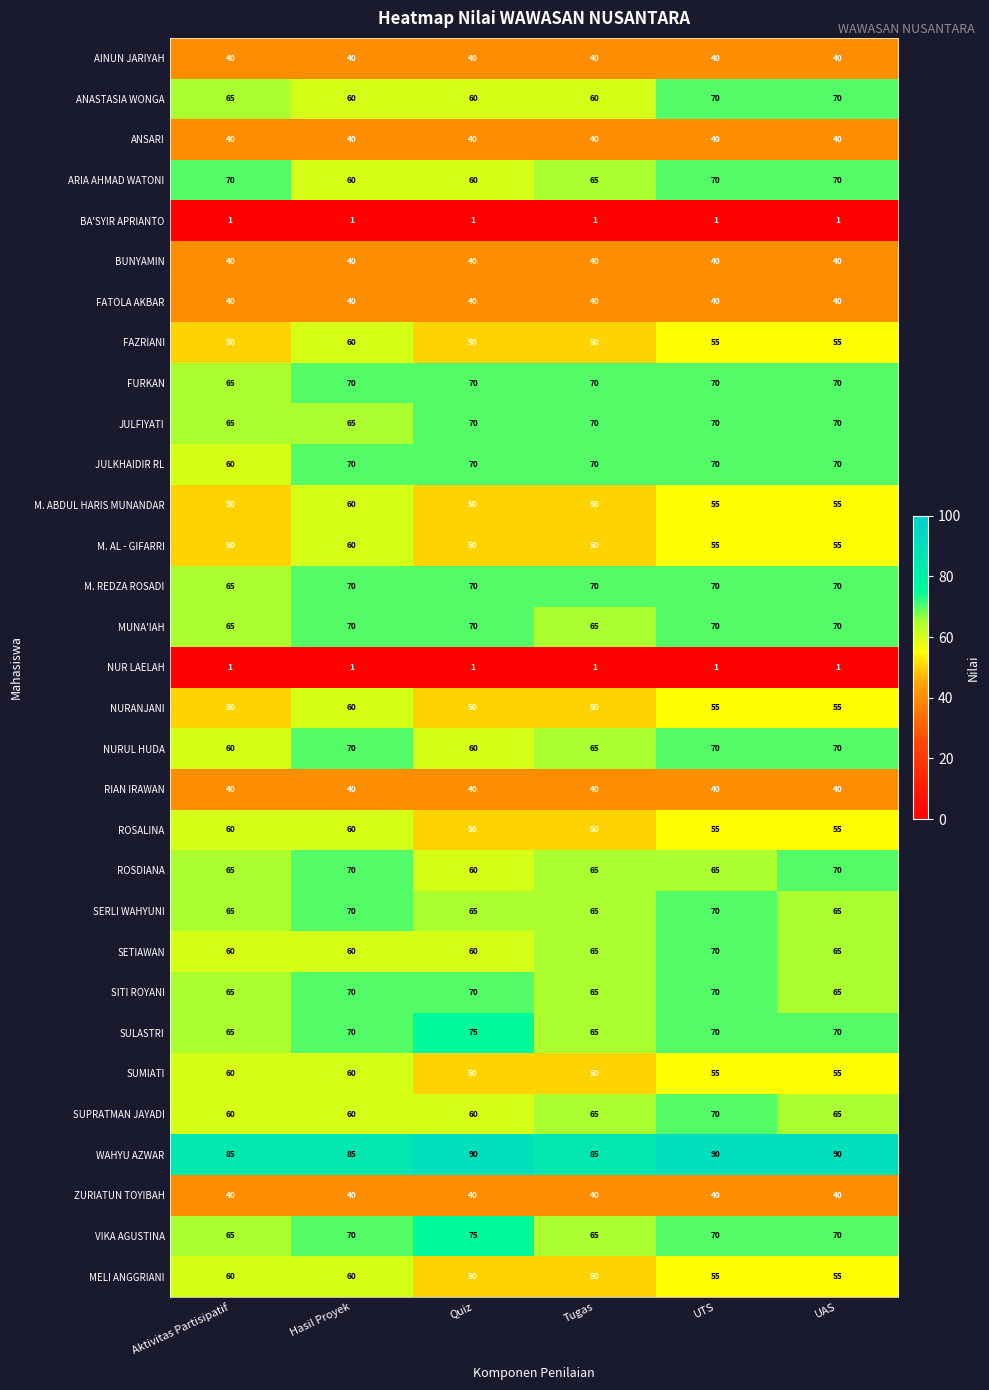

What is the lowest value of the JULKHAIDIR RL series?

60